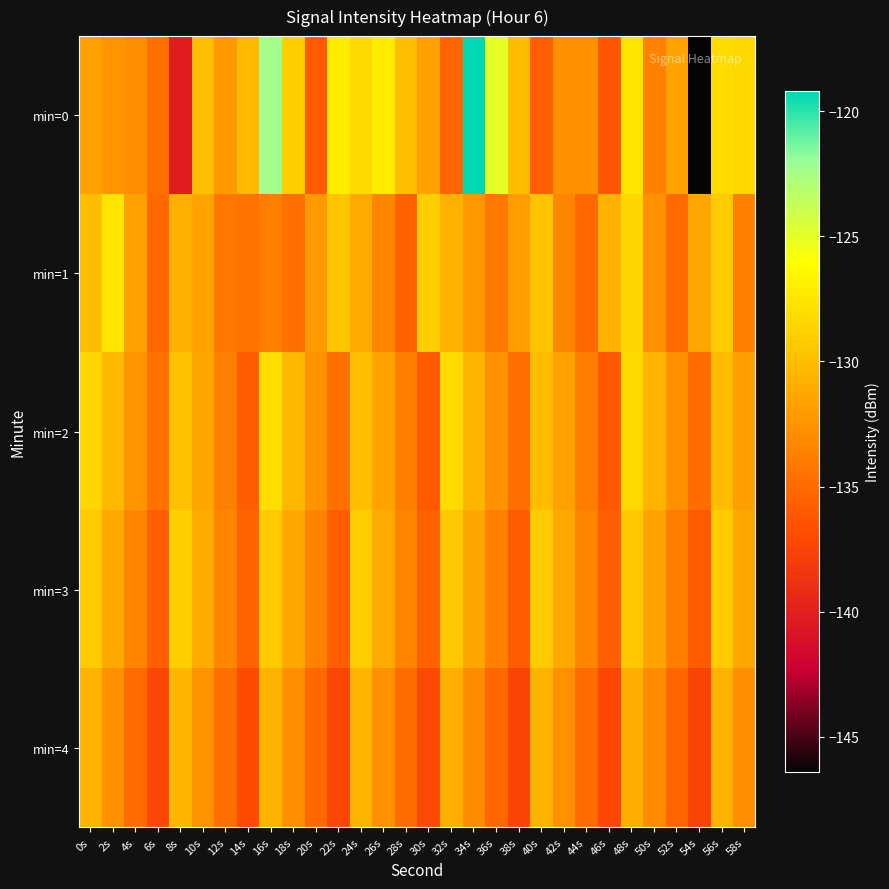

At which category is the sum across all series the highest?

16s